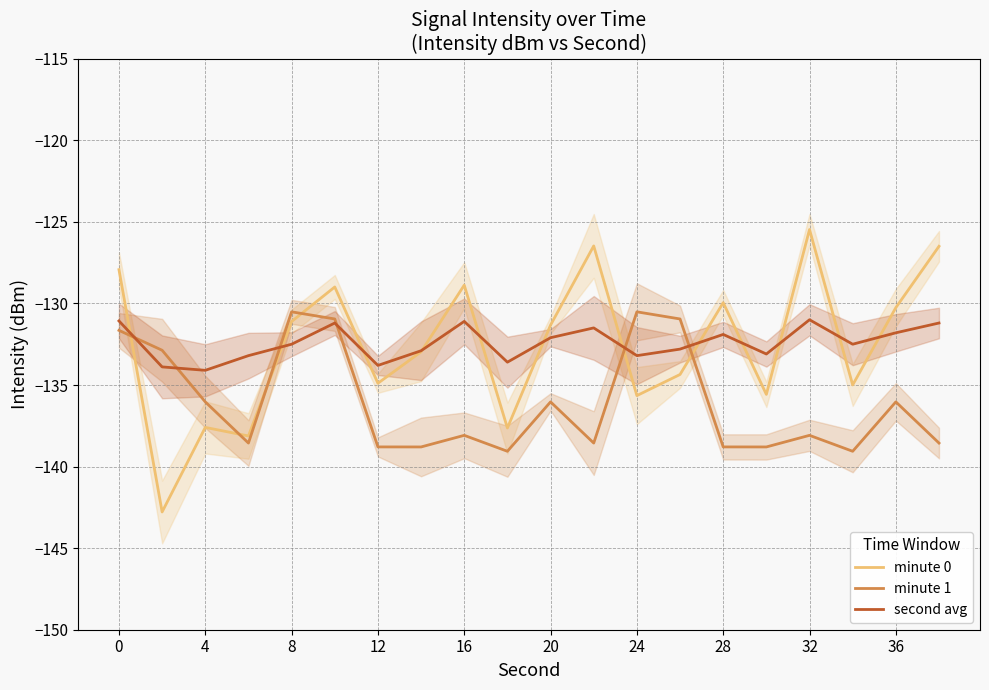

How many lines are shown in the chart?

3